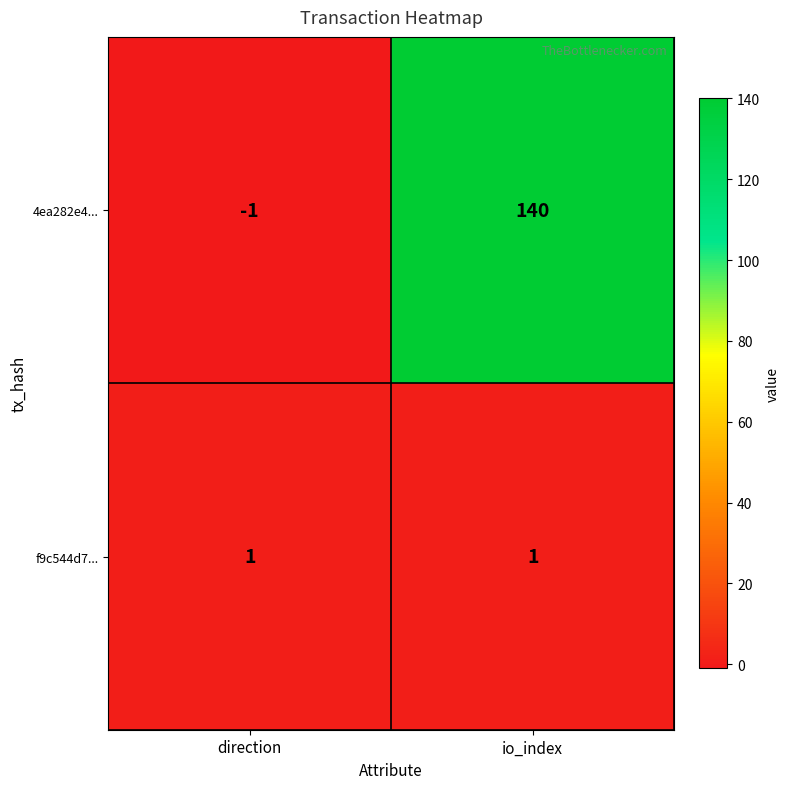

What is the total value across all series at io_index?

141